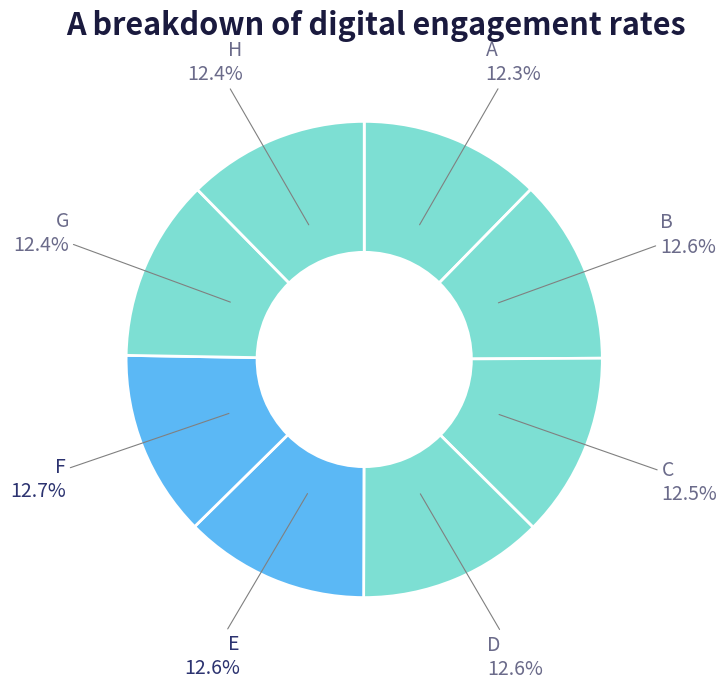

To the nearest percent, what portion does D represent?

13%